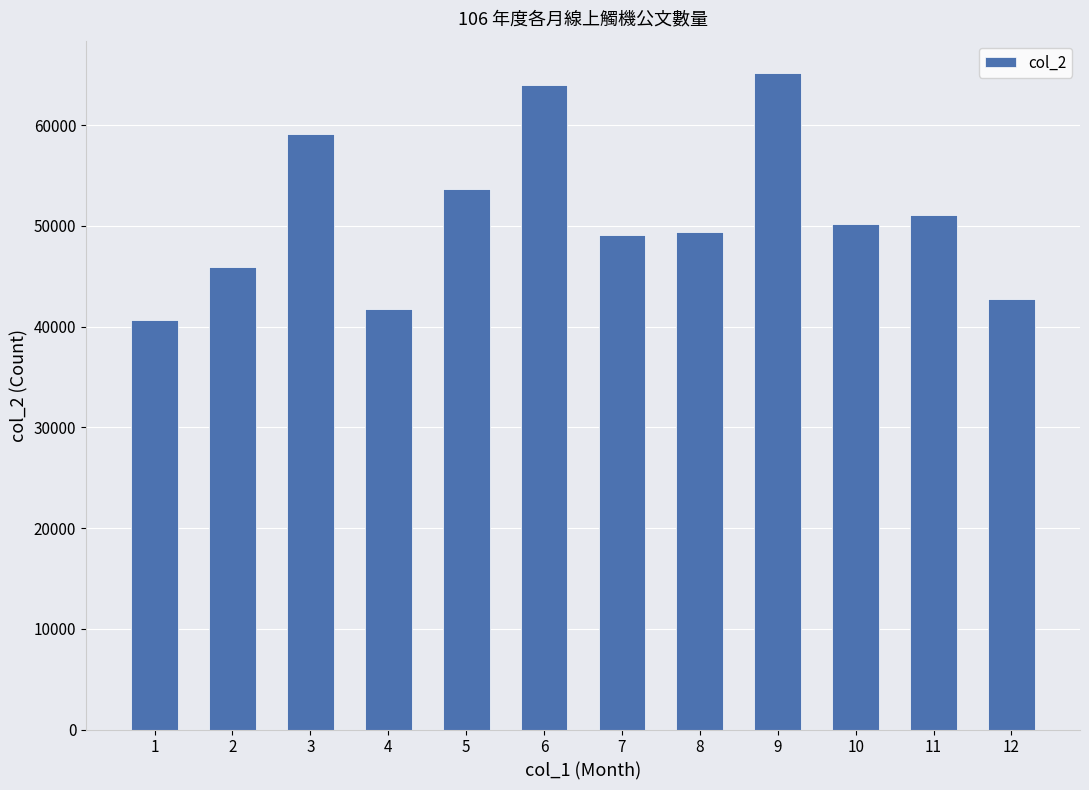

What is the minimum value shown in the chart?

40604